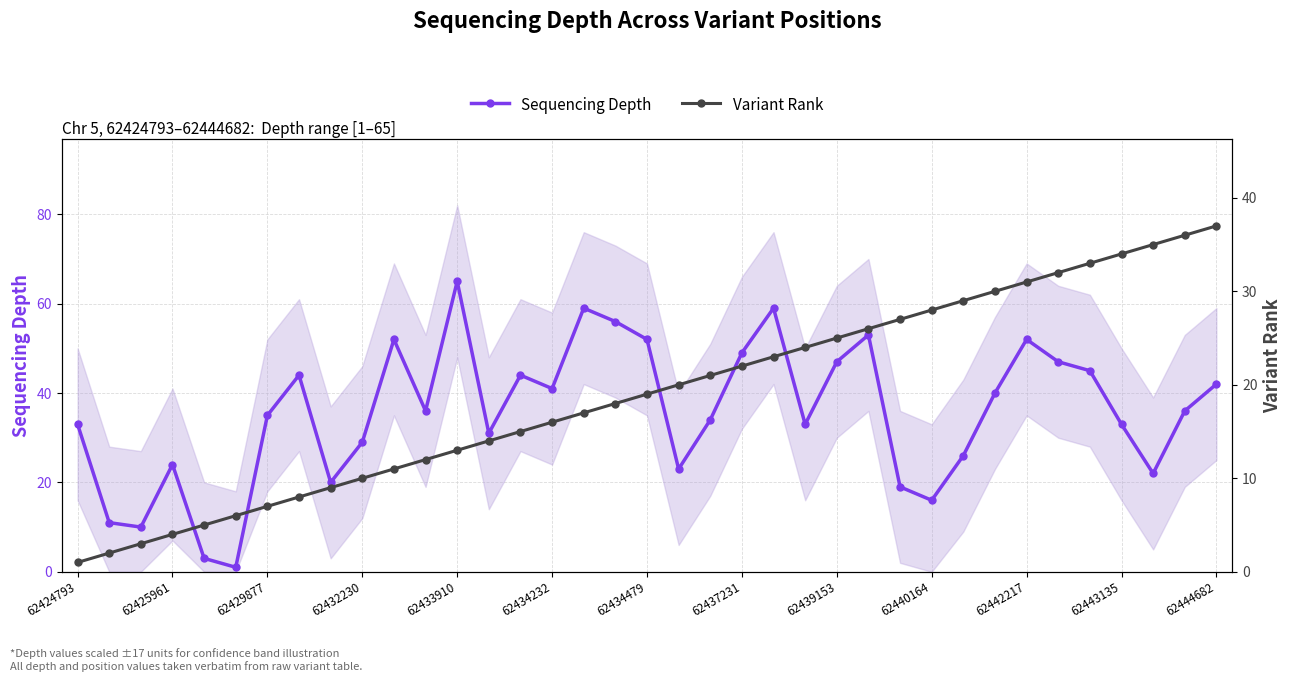

What is the lowest value of the Sequencing Depth series?

1